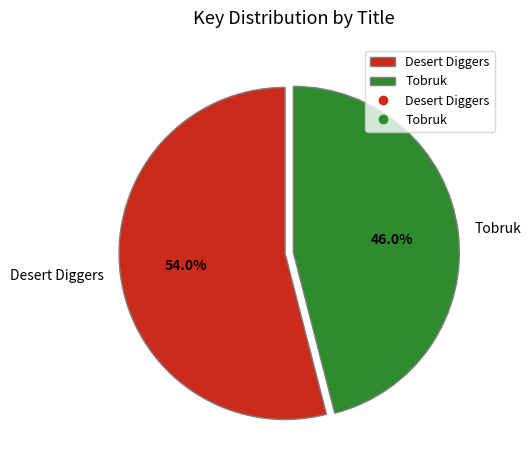

What percentage is the Tobruk slice, to the nearest percent?

46%